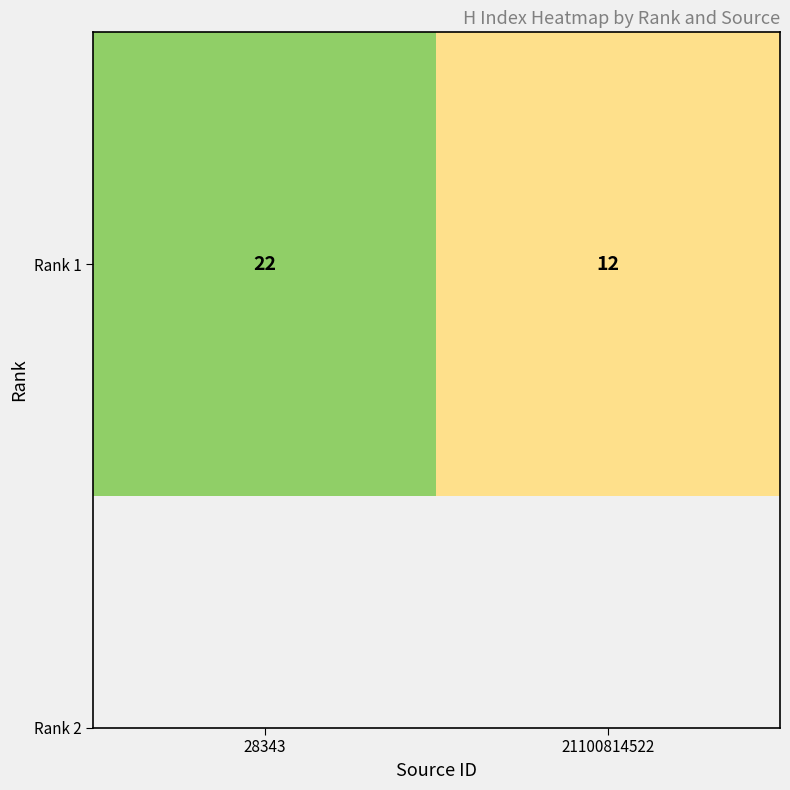

What is the change in value from 28343 to 21100814522?

-10